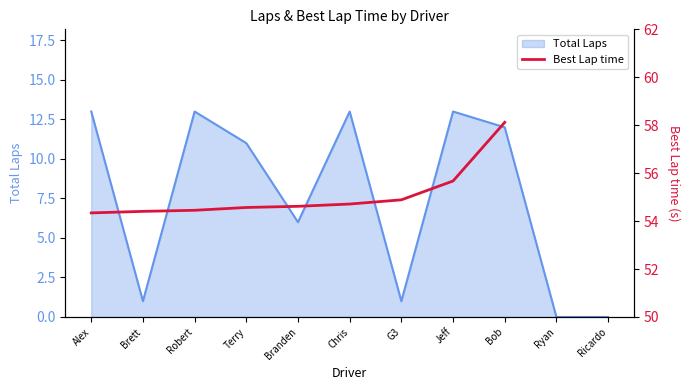

What position from the right is Robert?

9